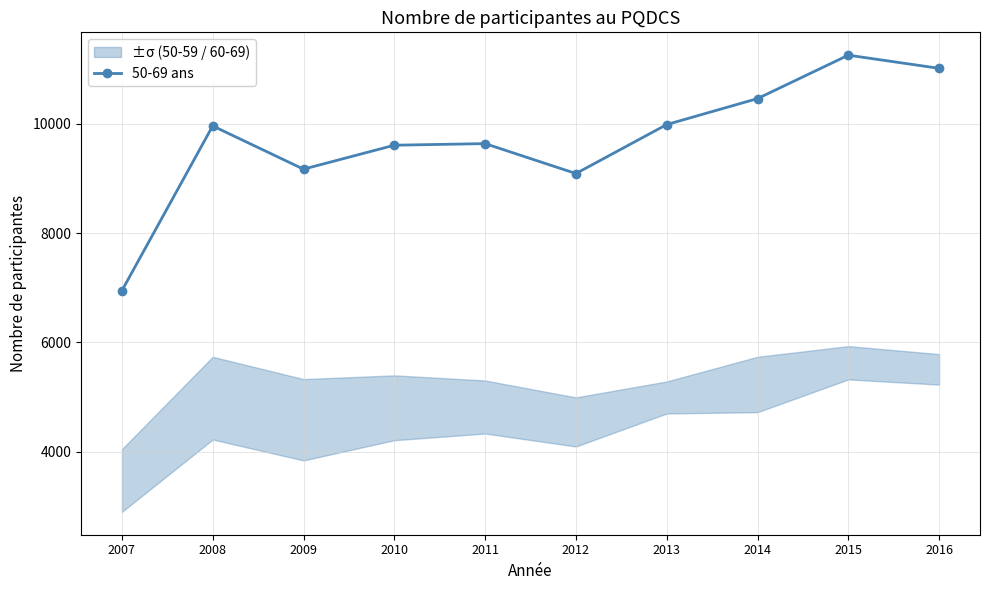

What is the value of the 10th point from the left?

11012